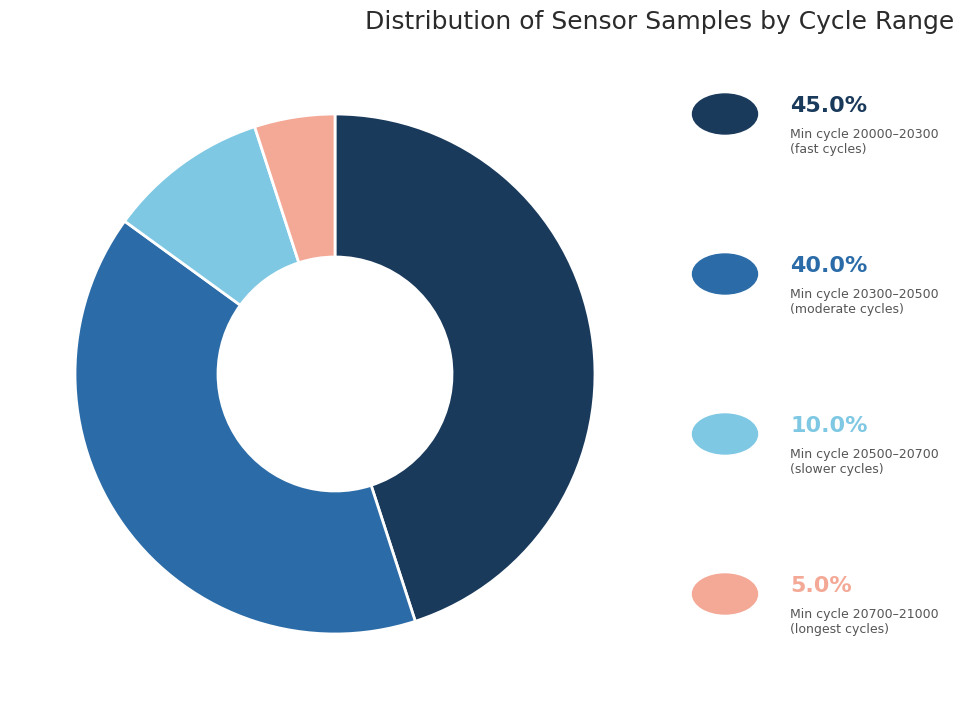

Does any single category account for the majority?

No